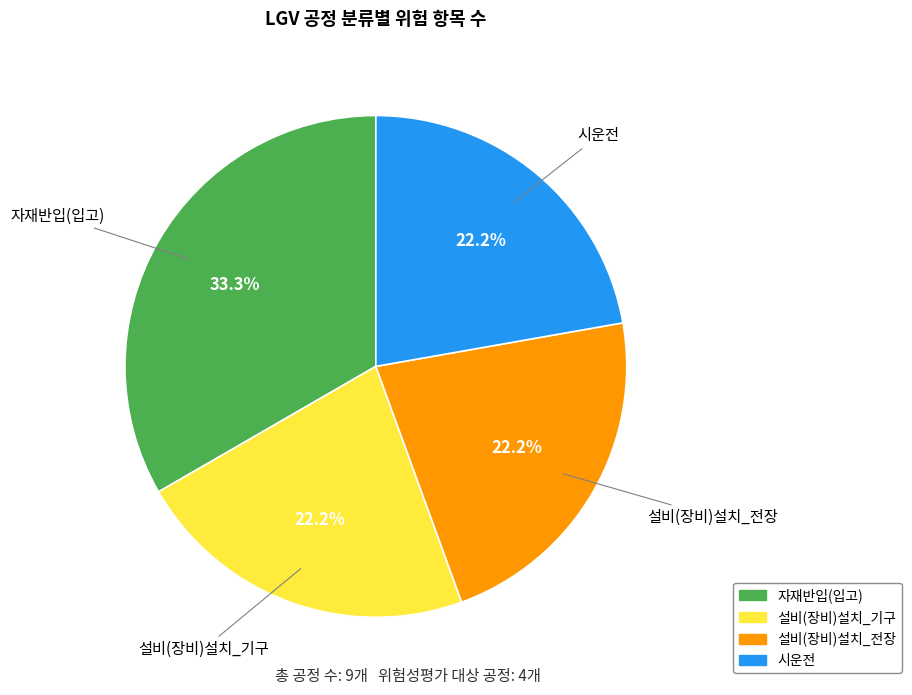

Count the number of slices in the pie.

4